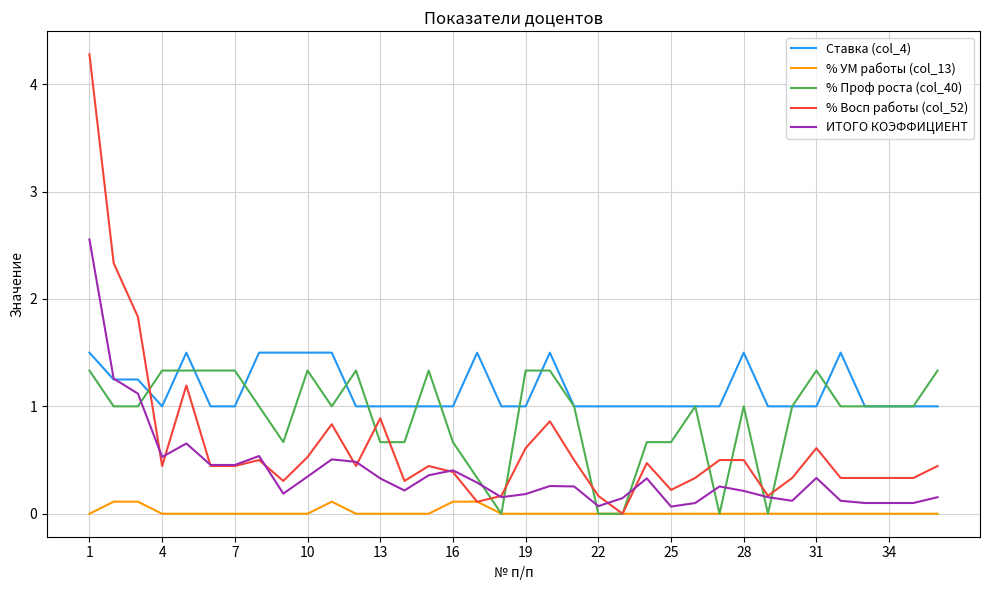

What is the maximum value shown in the chart?

4.3